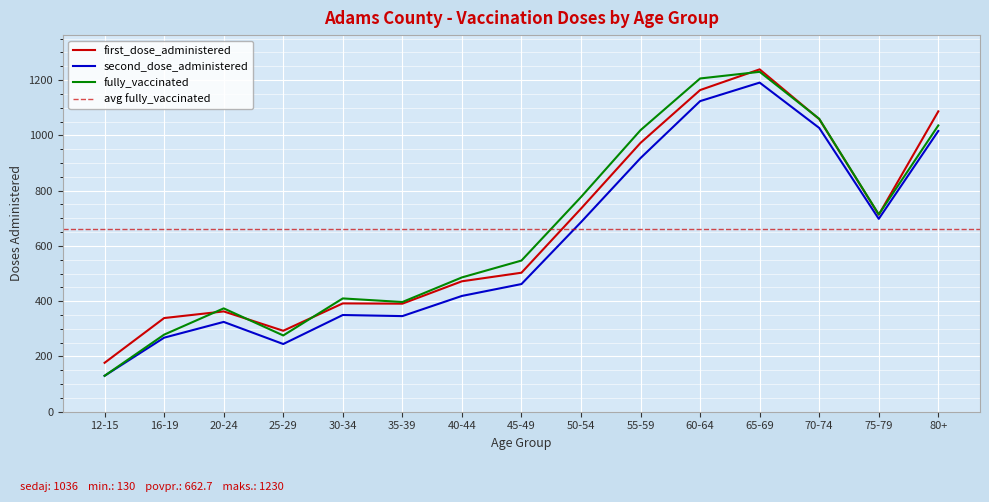

At 80+, list the series in order from smallest to largest.

second_dose_administered, fully_vaccinated, first_dose_administered